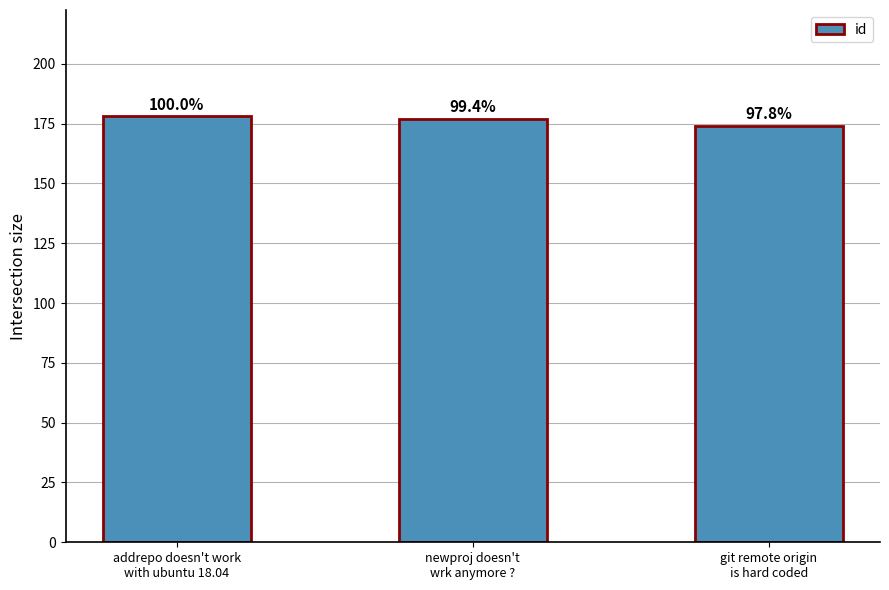

Does the chart contain any negative values?

No